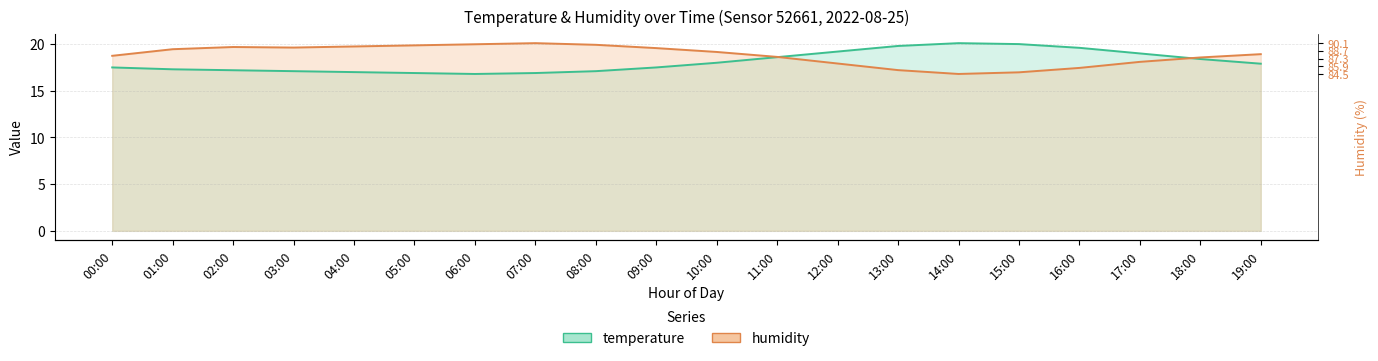

List the labels in order of humidity value, largest first.

07:00, 06:00, 08:00, 05:00, 04:00, 02:00, 03:00, 09:00, 01:00, 10:00, 19:00, 00:00, 11:00, 18:00, 17:00, 12:00, 16:00, 13:00, 15:00, 14:00